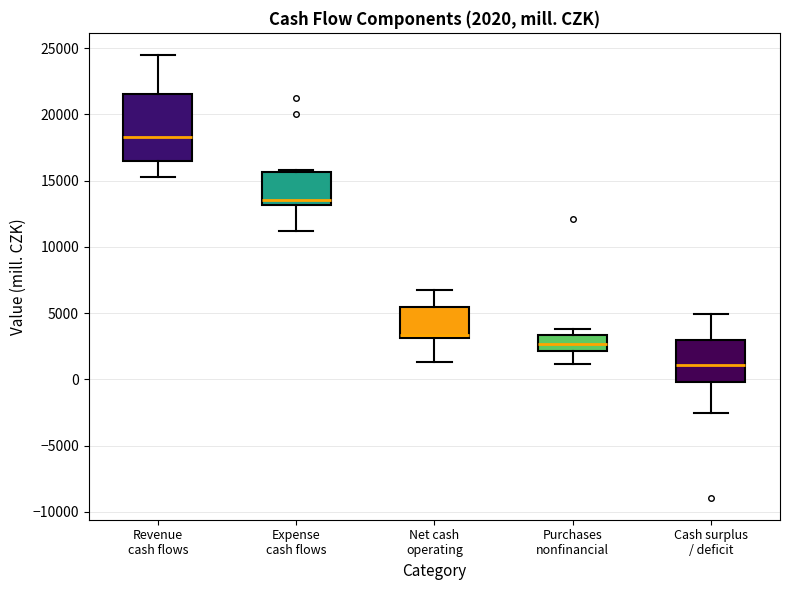

Which box is the tallest, from its lower edge to its upper edge?

Revenue cash flows